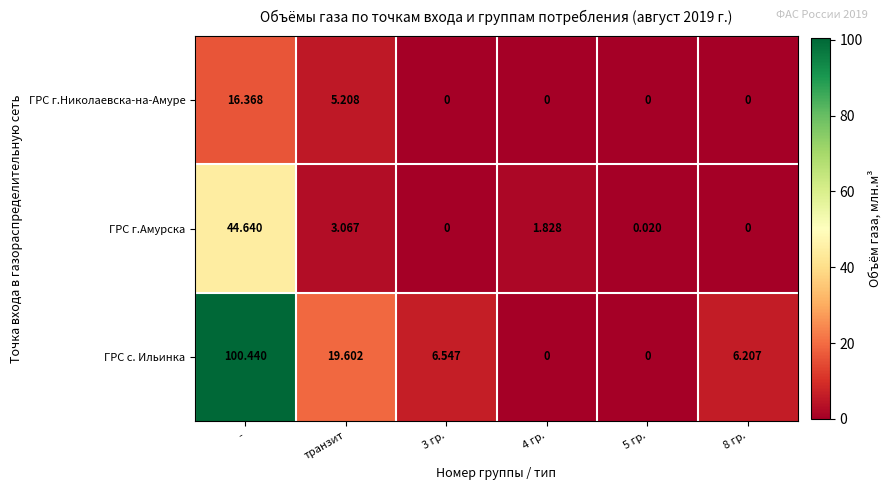

Rank the series at транзит from lowest to highest value.

ГРС г.Амурска, ГРС г.Николаевска-на-Амуре, ГРС с. Ильинка